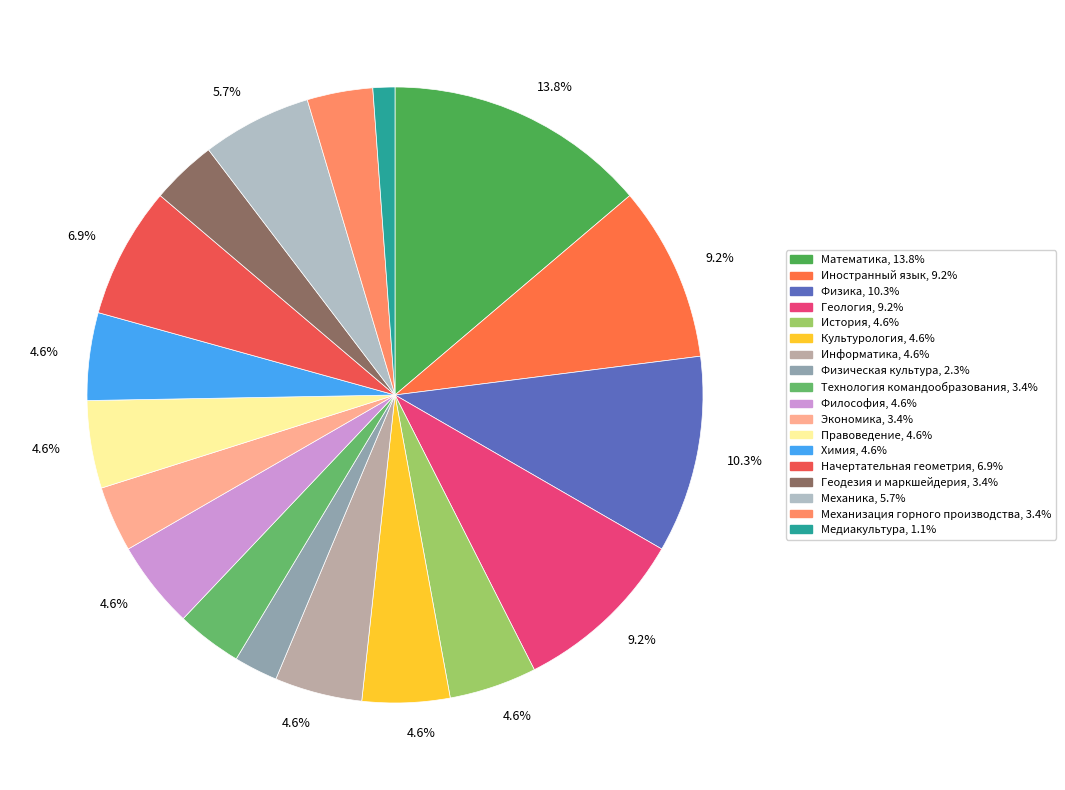

How many slices are in this pie chart?

18